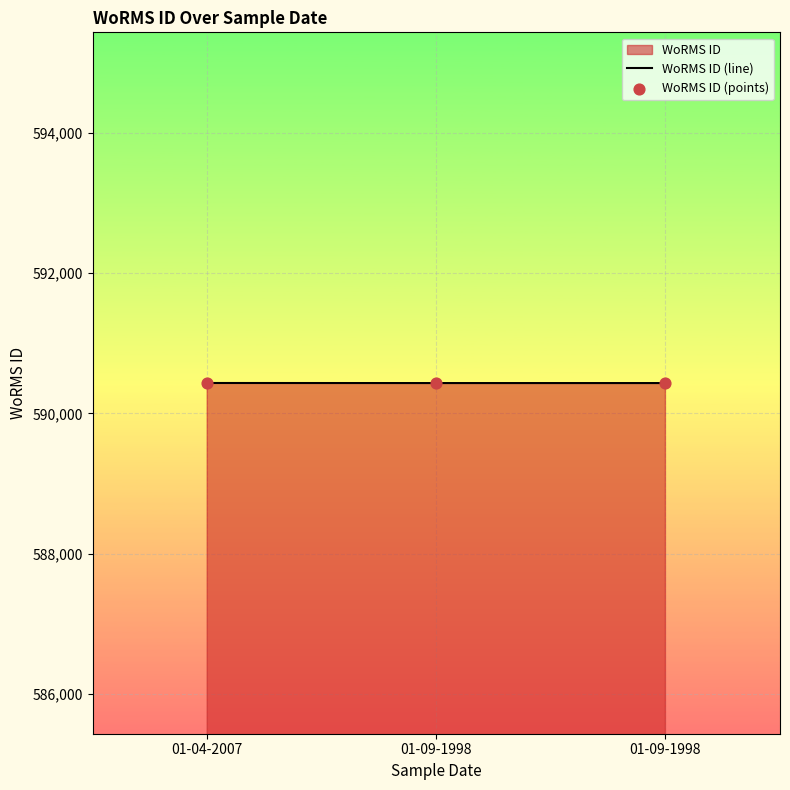

Is the value of WoRMS ID (line) at 01-09-1998 greater than the value of WoRMS ID (points) at 01-09-1998?

No